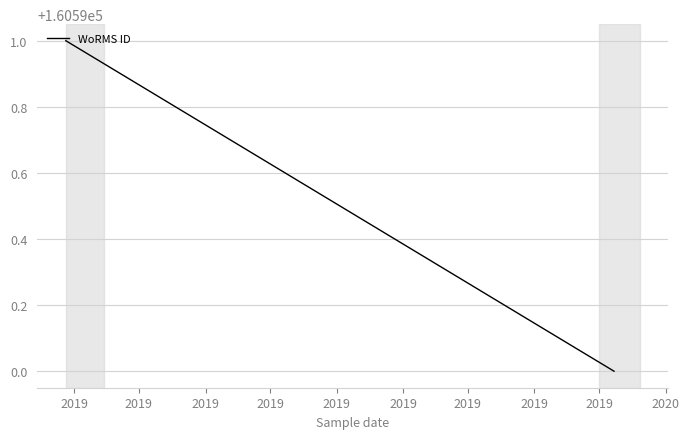

How many lines are shown in the chart?

1